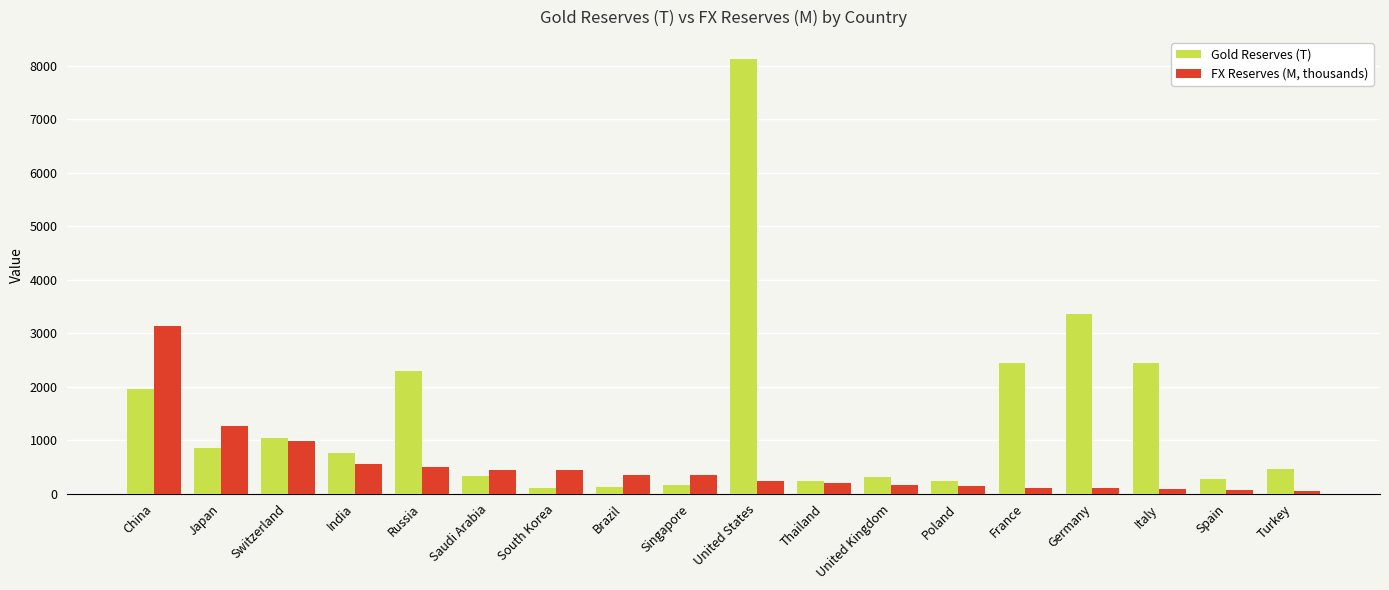

Which series has the widest spread of values?

Gold Reserves (T)